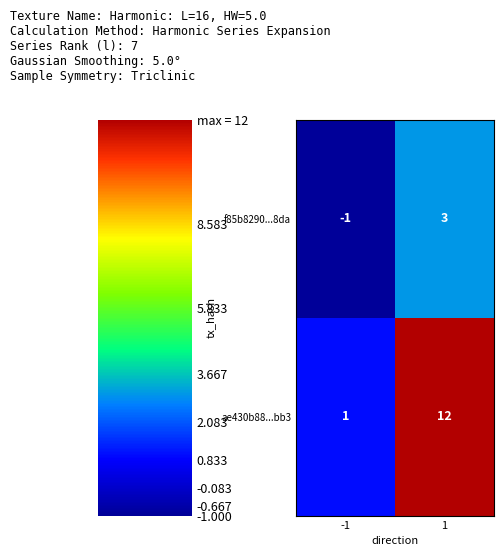

Rank the categories by f85b8290...8da value from lowest to highest.

-1, 1